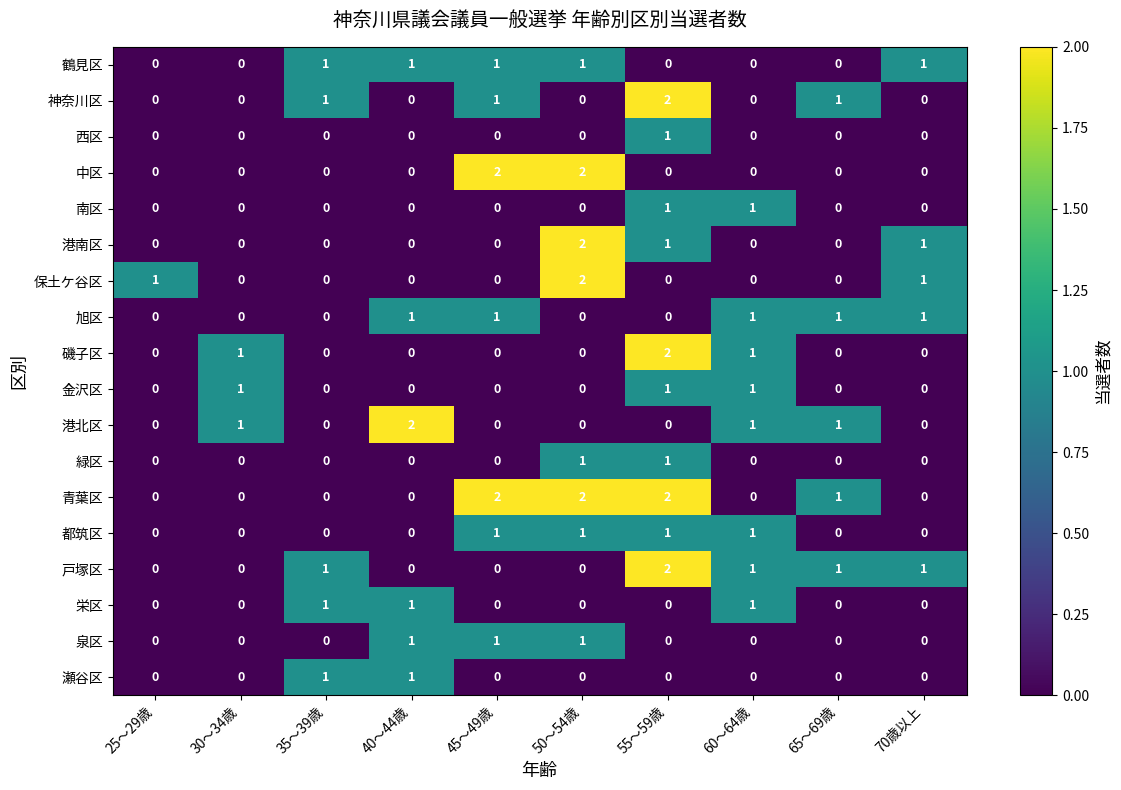

How many data points does each series have?

10